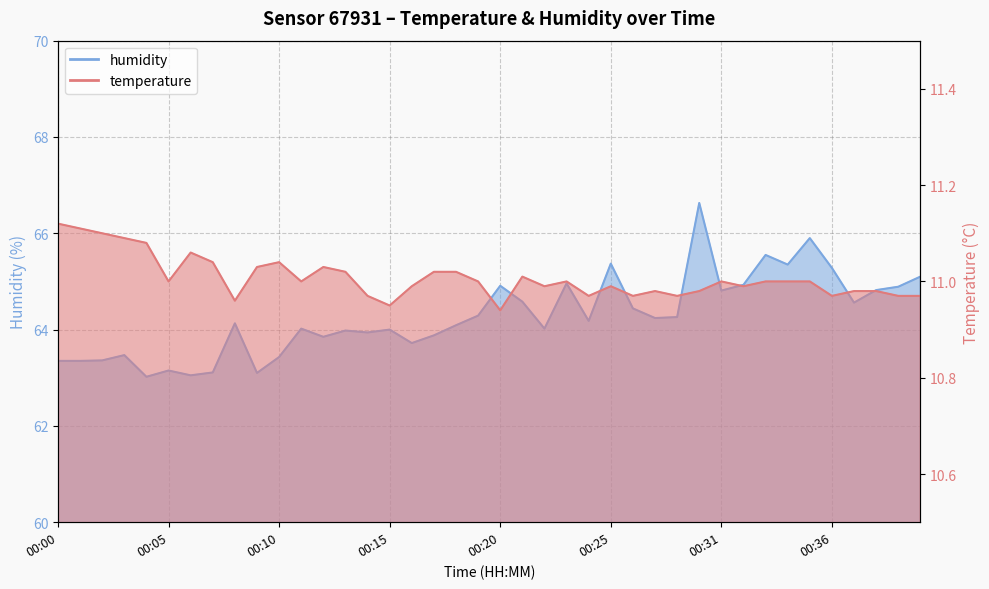

Which series has the largest total across all categories?

humidity